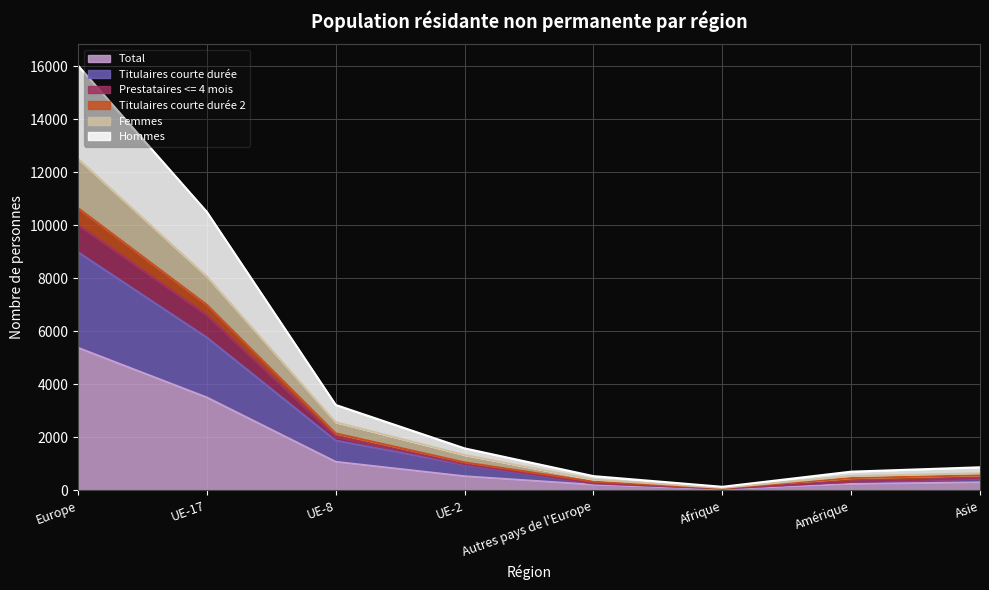

At which label does Total reach its peak?

Europe